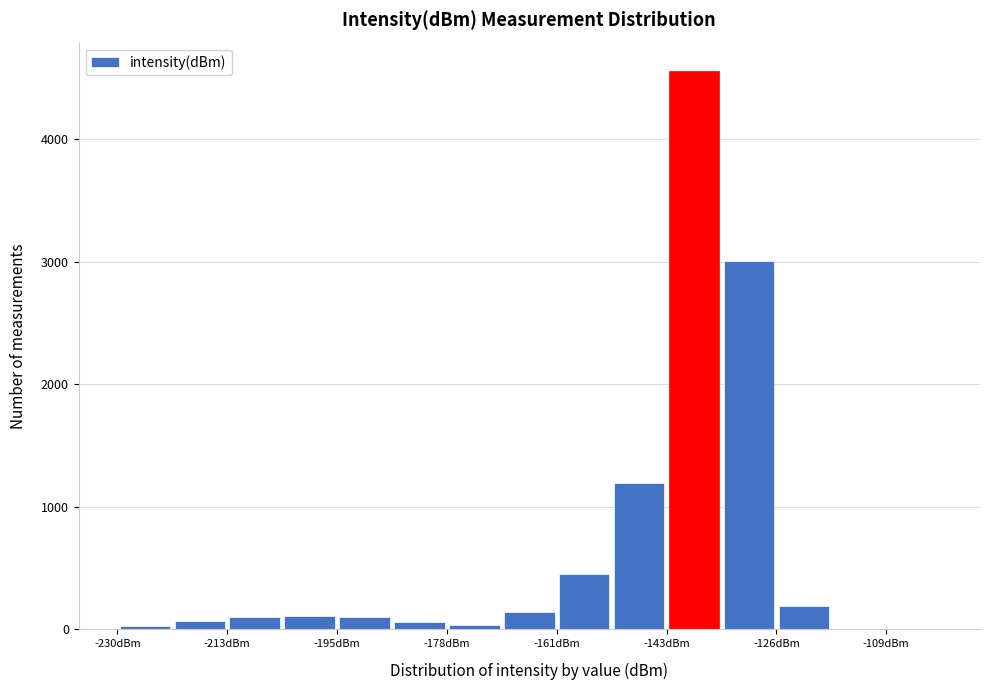

What is the height of the bar covering -204 to -196 on the x-axis? Neither the bar edges nor the heights are printed on the chart, so give them approximately, as read against the axes.

100